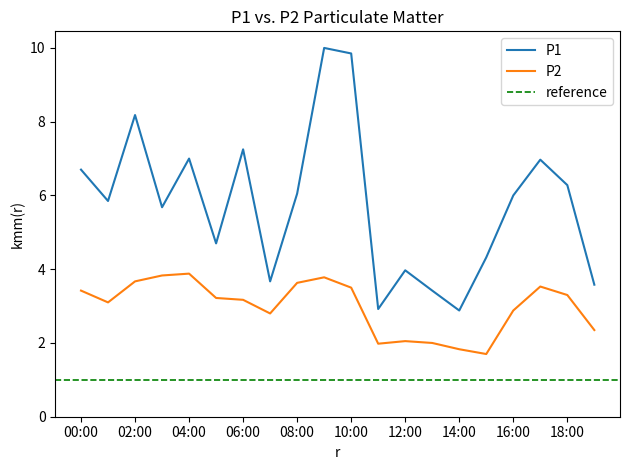

What is the label of the 16th point from the right?

04:00